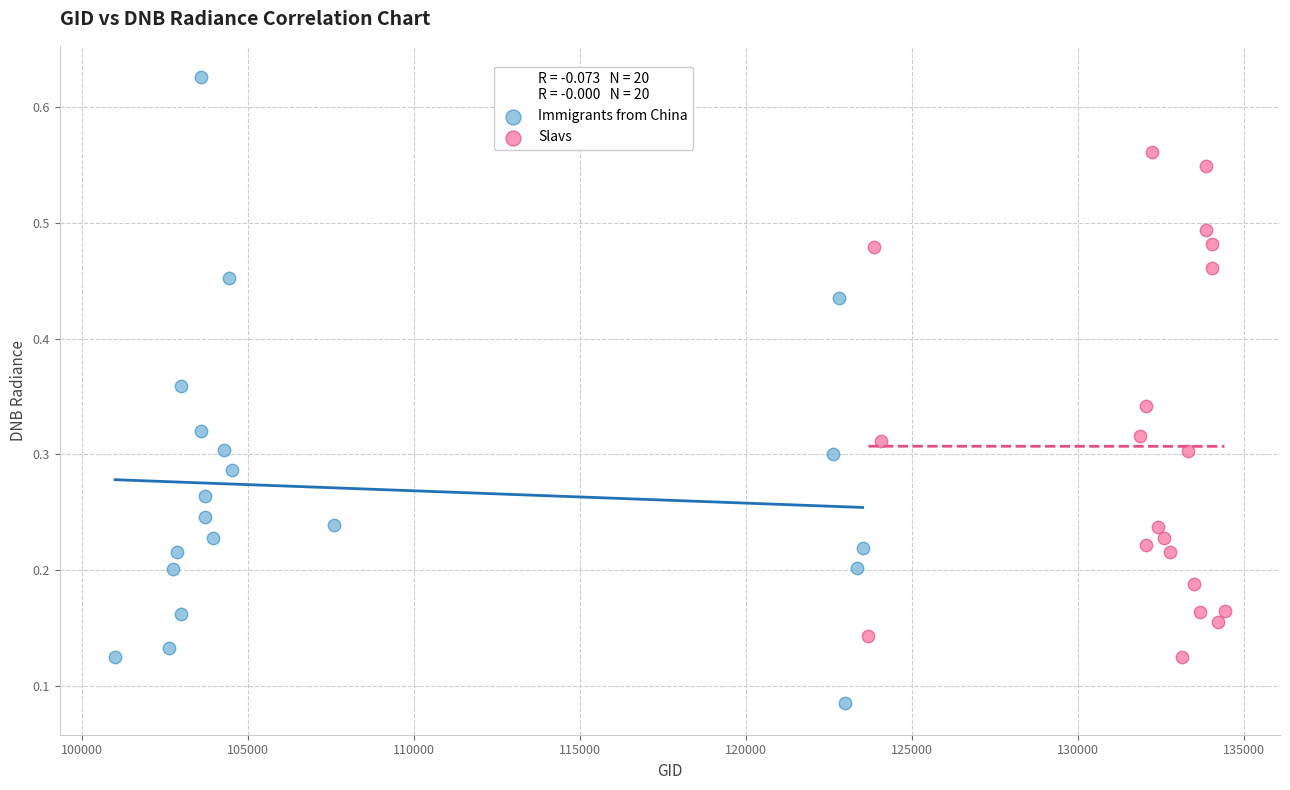

Which series reaches the maximum Y coordinate?

Immigrants from China